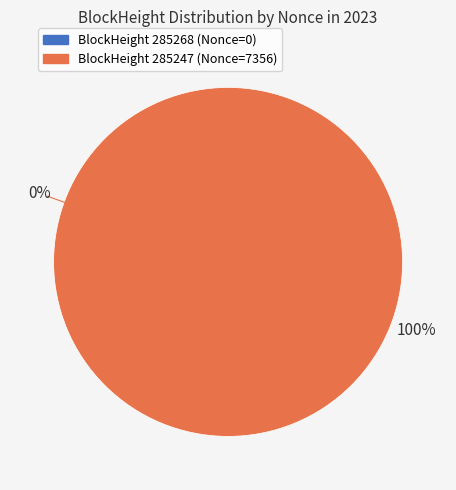

To the nearest percent, what is the average slice percentage?

50%